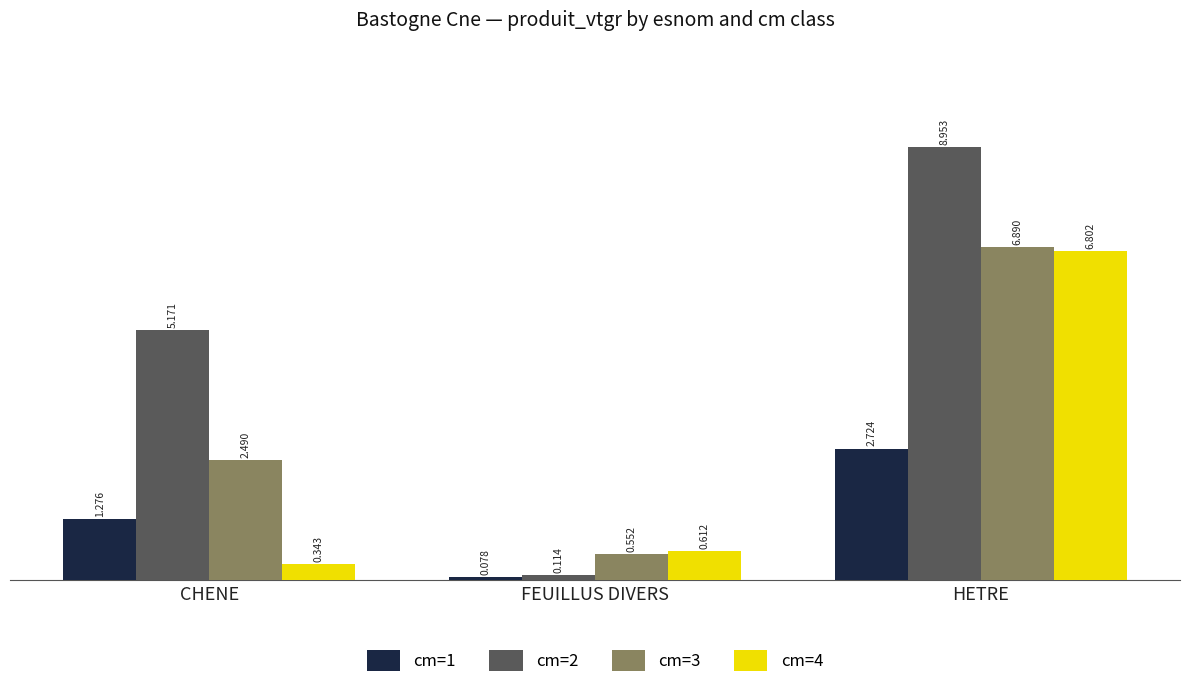

Count the number of categories in the chart.

3